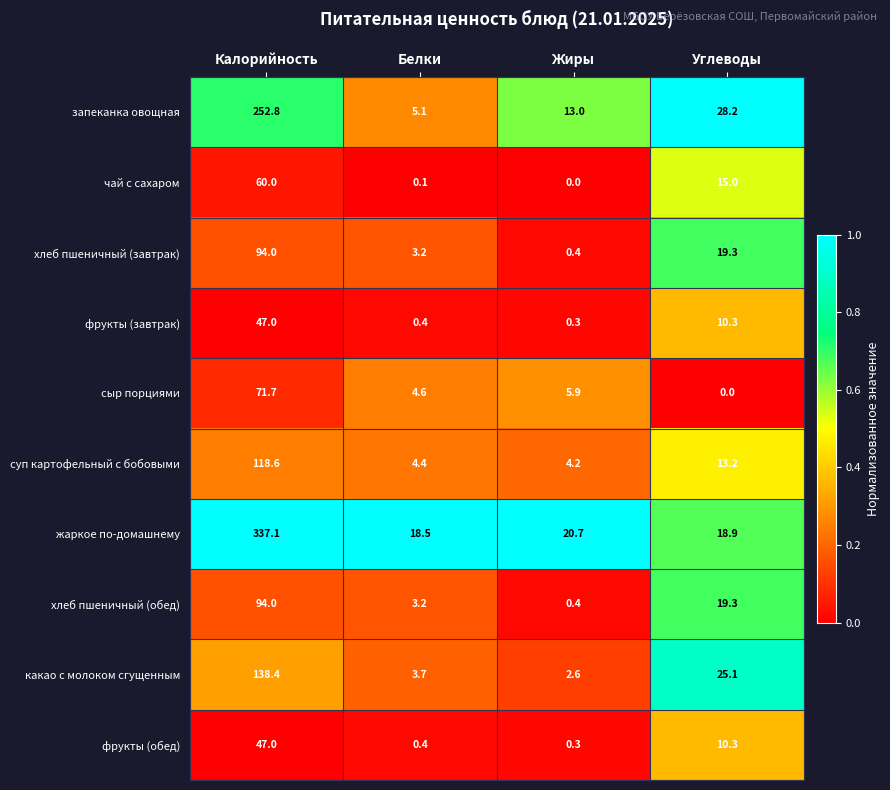

At which category does the chart reach its peak across all series?

Калорийность